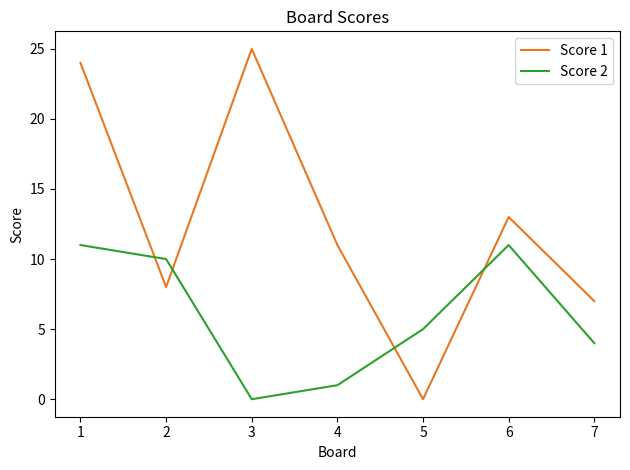

How many distinct data groups are displayed?

2